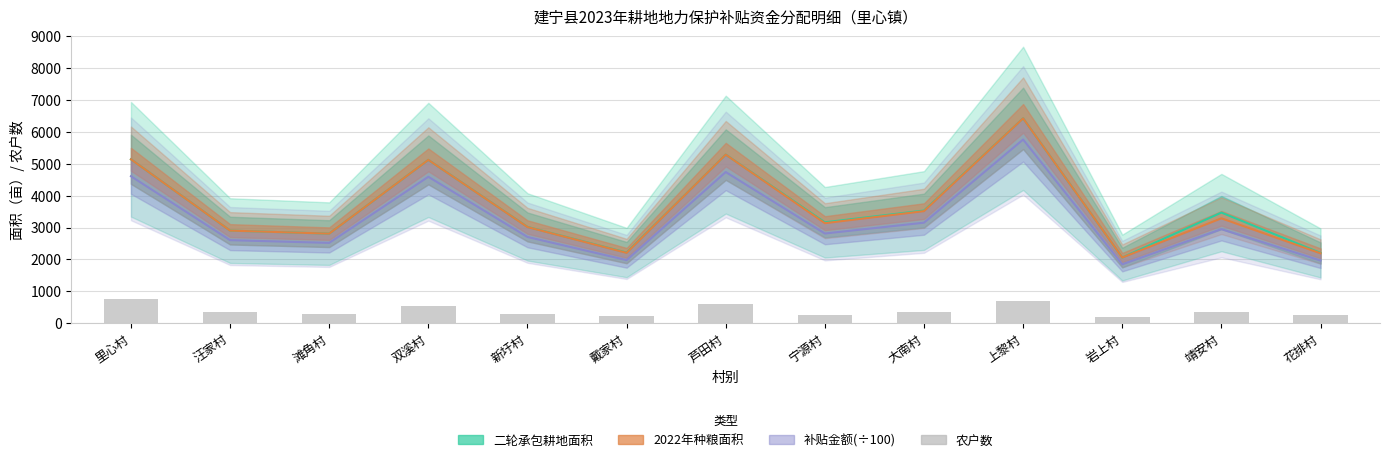

True or false: 2022年种粮面积 has a value of 3288.9 at 靖安村.

True